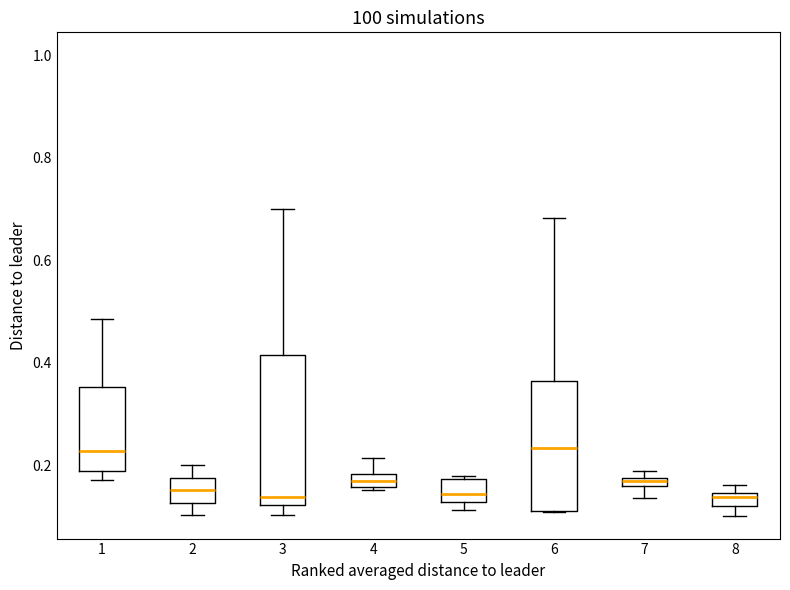

Where does the upper whisker of the box at x = 1 end on the y-axis? The values are not printed on the chart, so give them approximately, as read against the axis.

0.48